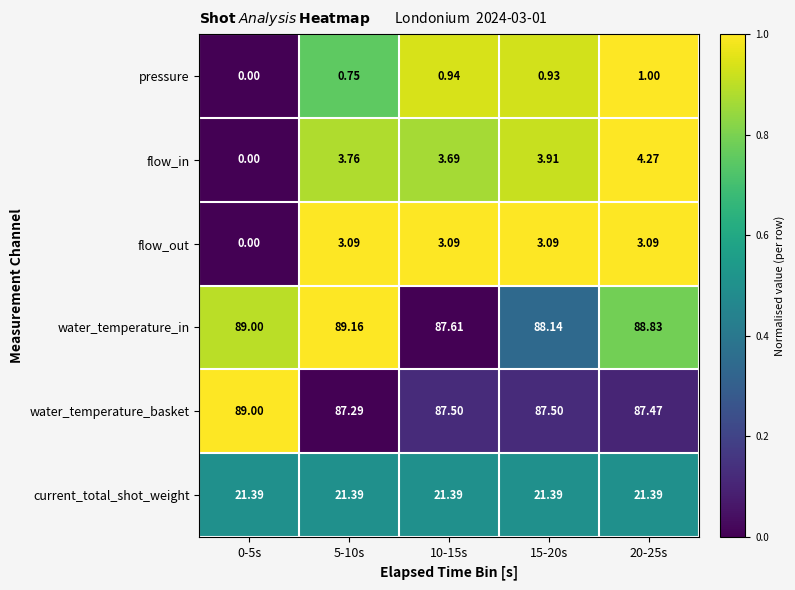

How many values in the pressure series exceed 0?

4